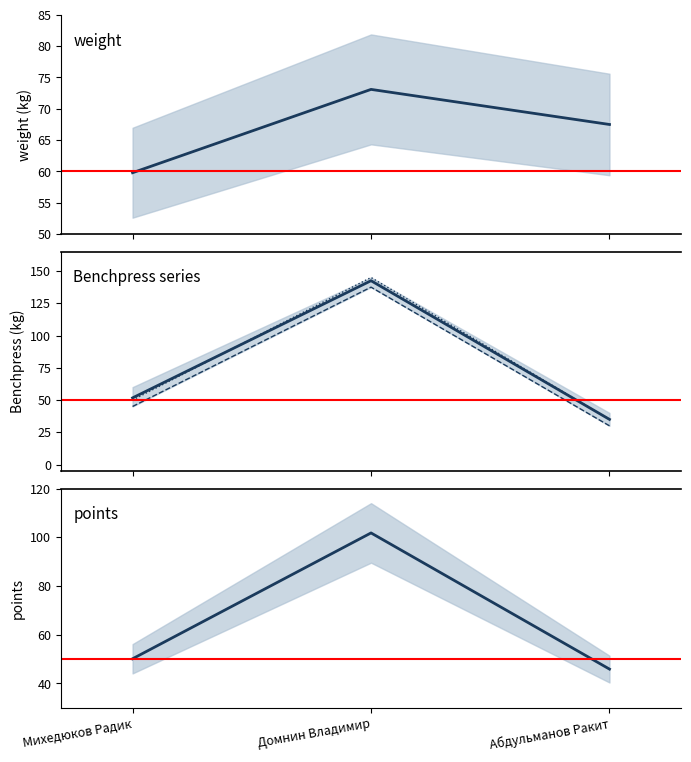

At which label does Benchpress 1 reach its minimum?

Абдульманов Ракит